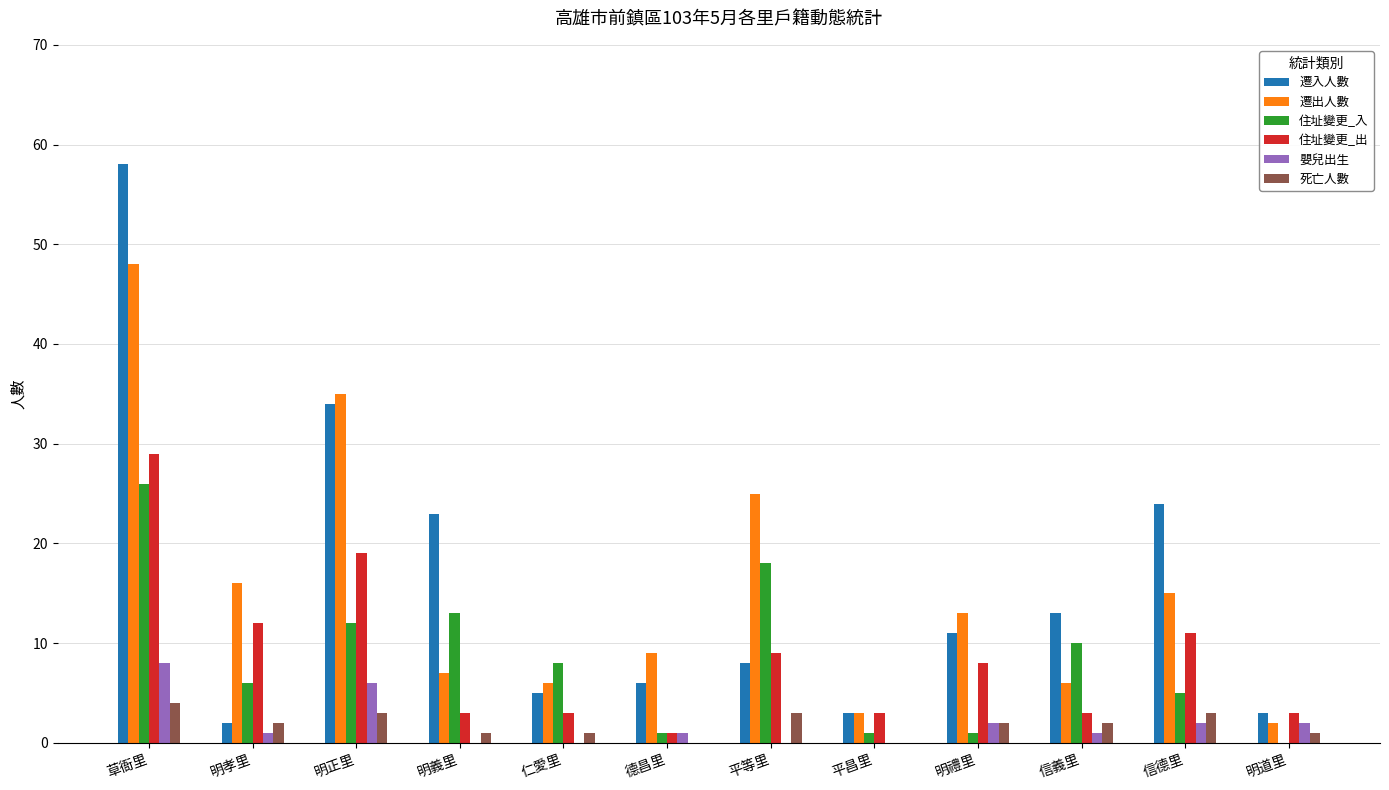

Is the value of 嬰兒出生 at 仁愛里 greater than the value of 遷入人數 at 信德里?

No